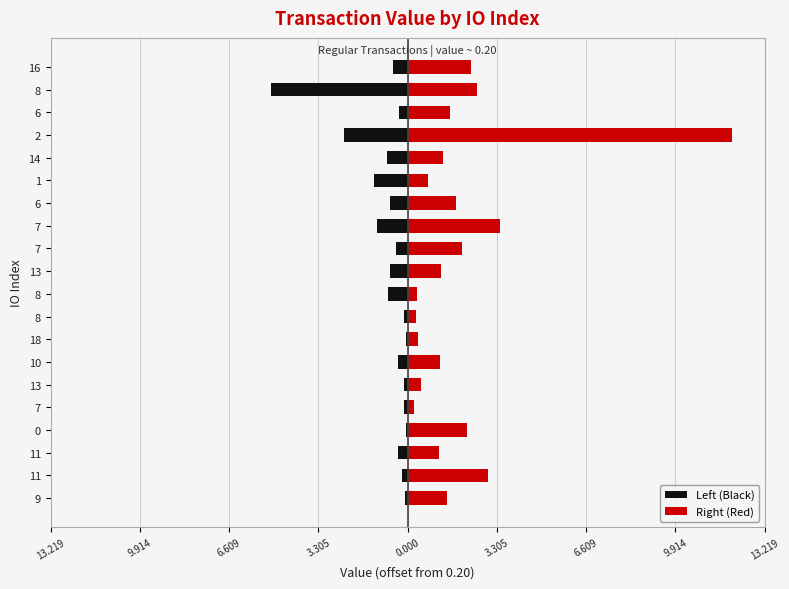

Are the bars horizontal?

Yes